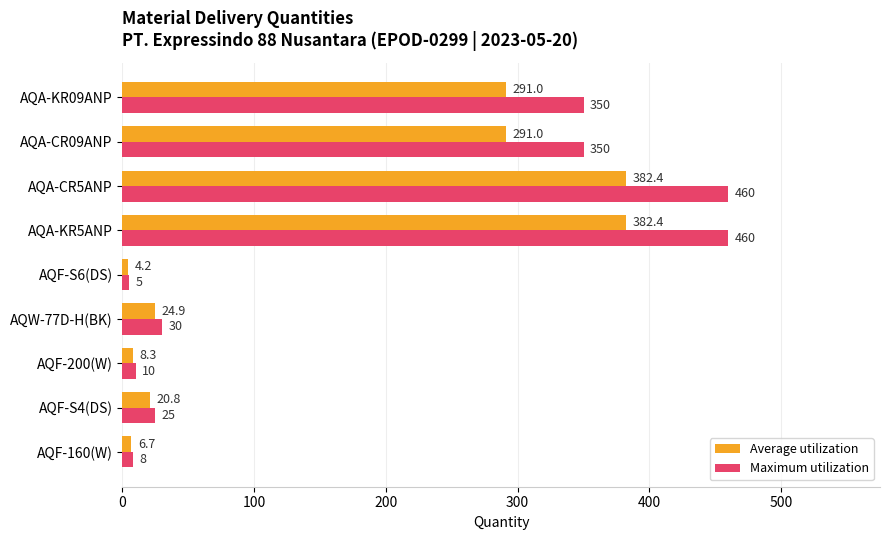

The Average utilization series shows 382.4 at AQA-CR5ANP. True or false?

True